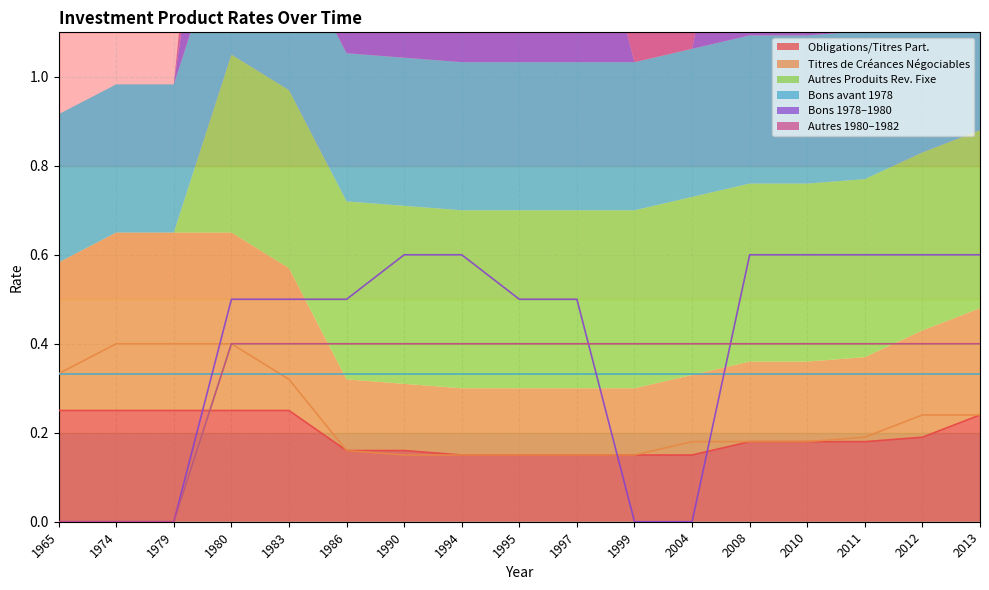

How many bons_entre_78_80 values are between 0 and 1?

17